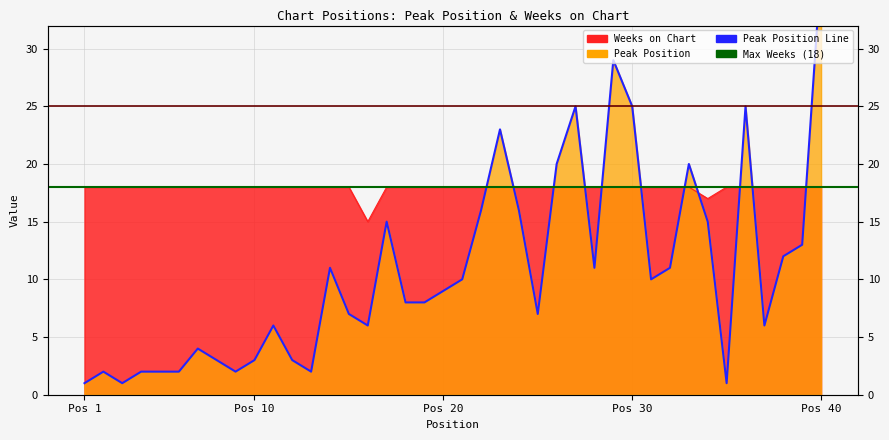

Which series changed the most between 2 and 12?

Peak Position